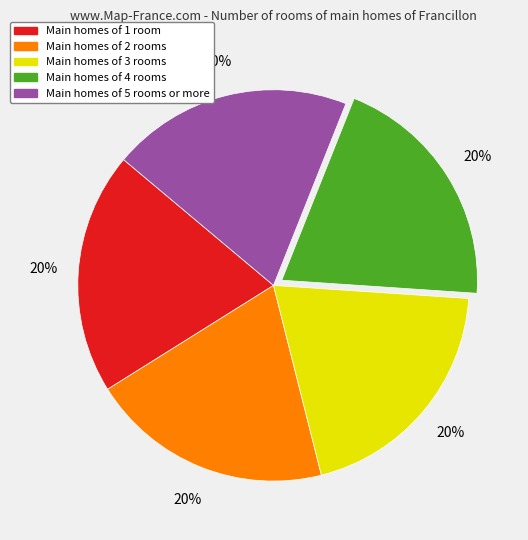

To the nearest percent, what is the average slice percentage?

20%